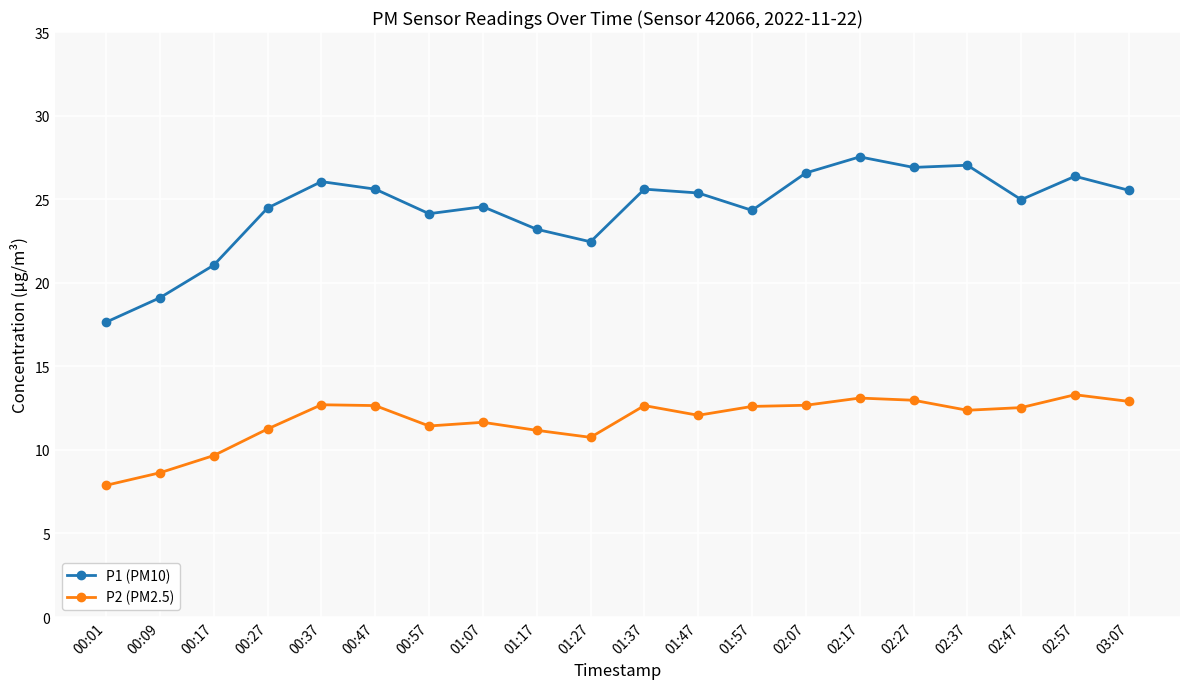

Rank the series by their maximum value, from lowest to highest.

P2 (PM2.5), P1 (PM10)